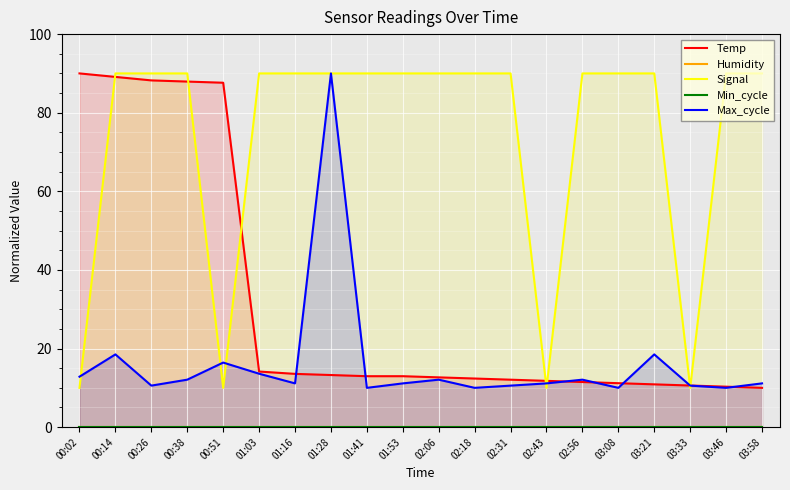

What is the label of the 15th point from the right?

01:03